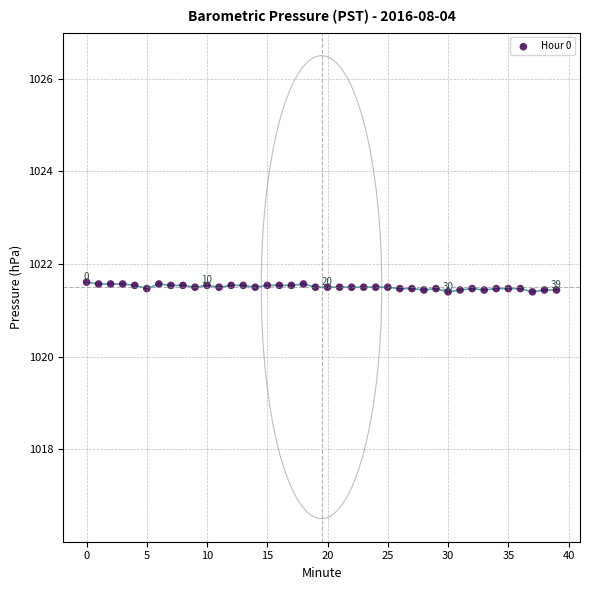

How many points are shown in the scatter plot?

40